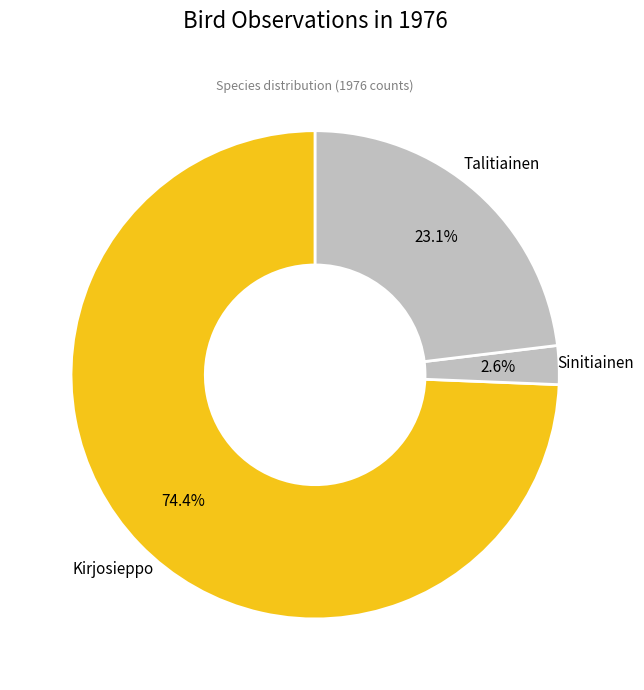

Is there a majority slice in this chart?

Yes